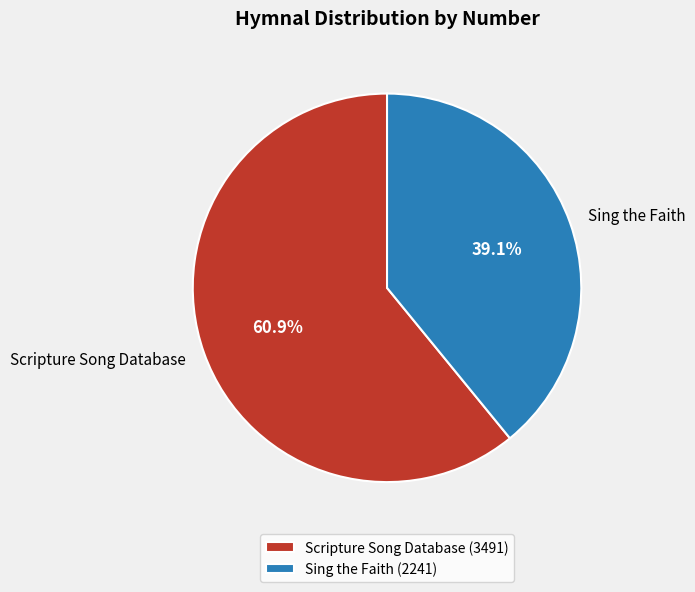

Between Scripture Song Database and Sing the Faith, which is larger?

Scripture Song Database